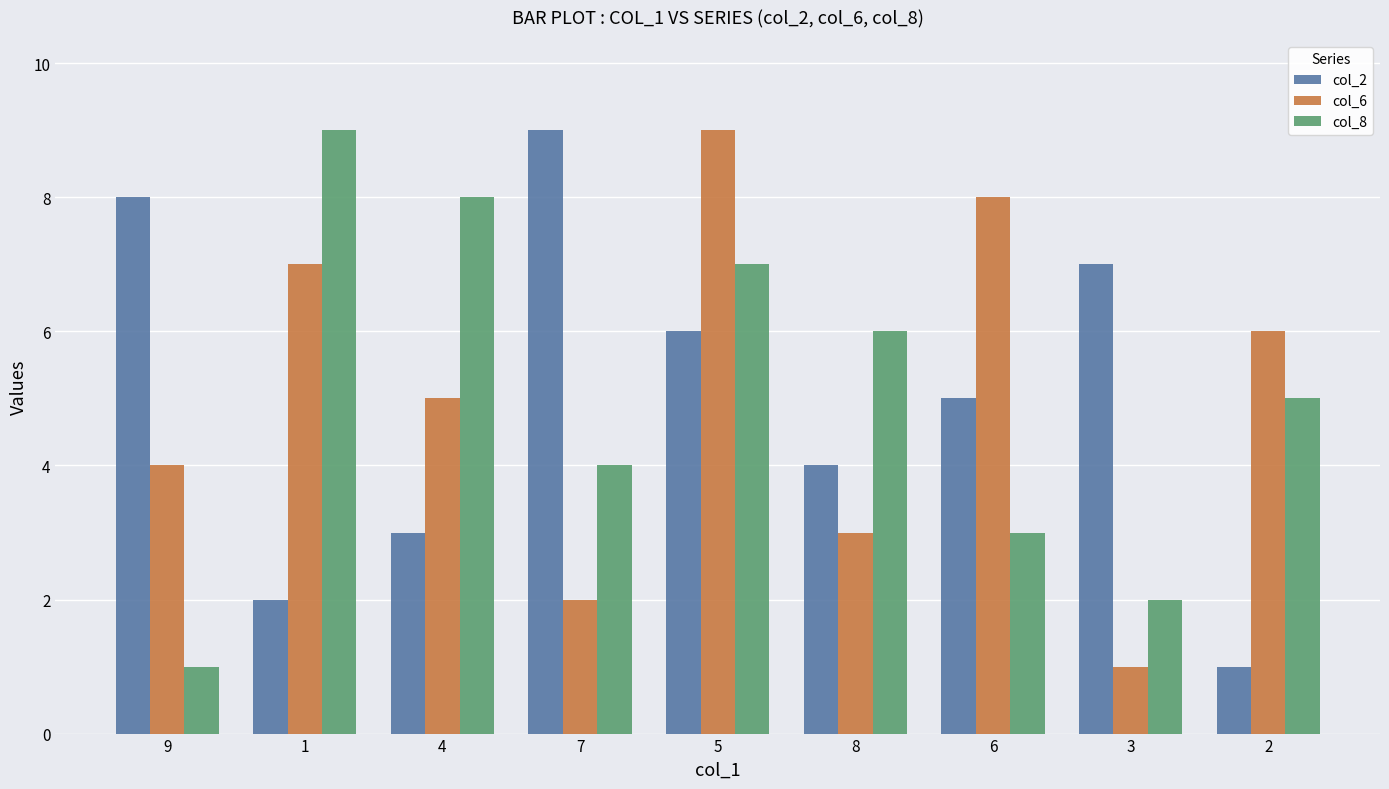

Is it true that col_6 equals 9 at 5?

True